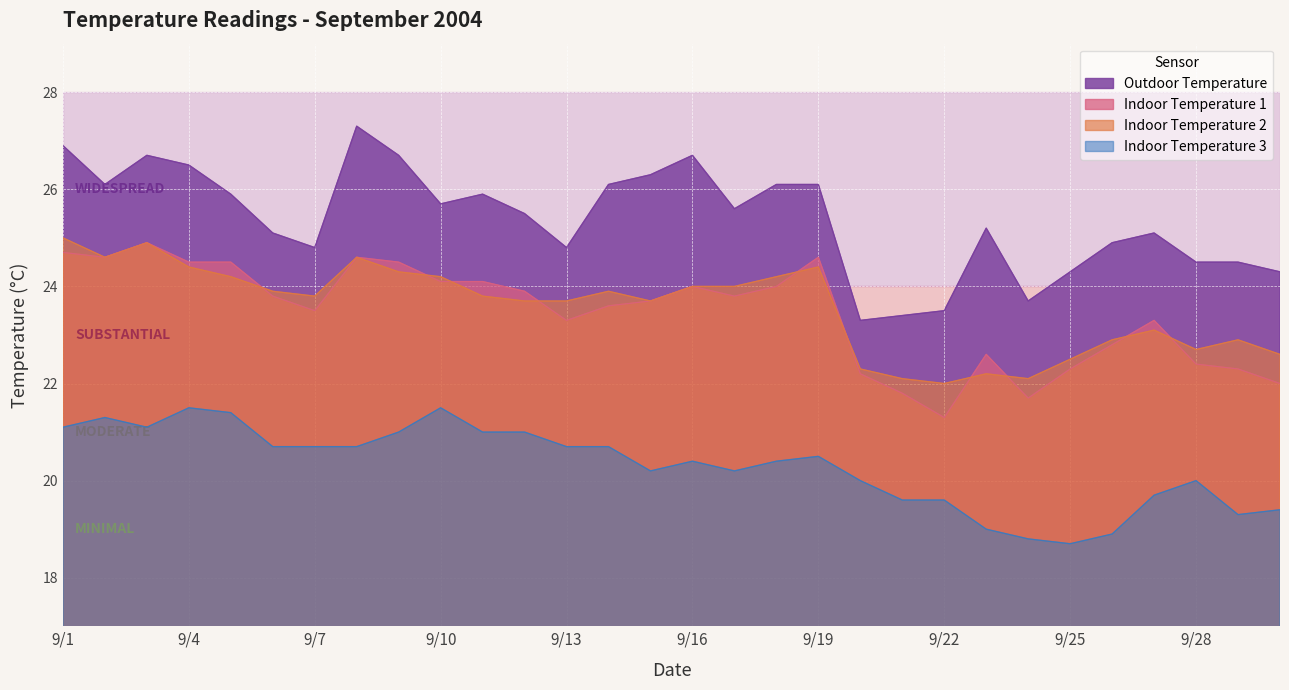

List the labels in order of Indoor Temperature 2 value, smallest first.

9/22, 9/21, 9/24, 9/23, 9/20, 9/25, 9/30, 9/28, 9/26, 9/29, 9/27, 9/12, 9/13, 9/15, 9/7, 9/11, 9/6, 9/14, 9/16, 9/17, 9/5, 9/10, 9/18, 9/9, 9/4, 9/19, 9/2, 9/8, 9/3, 9/1